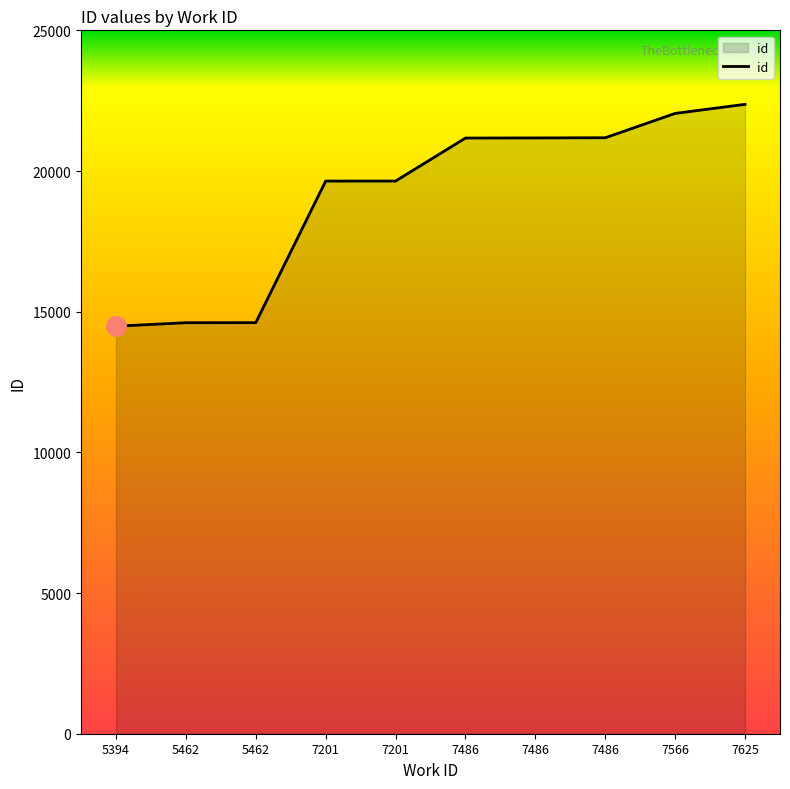

Is it true that the value at 5394 is 14484?

True